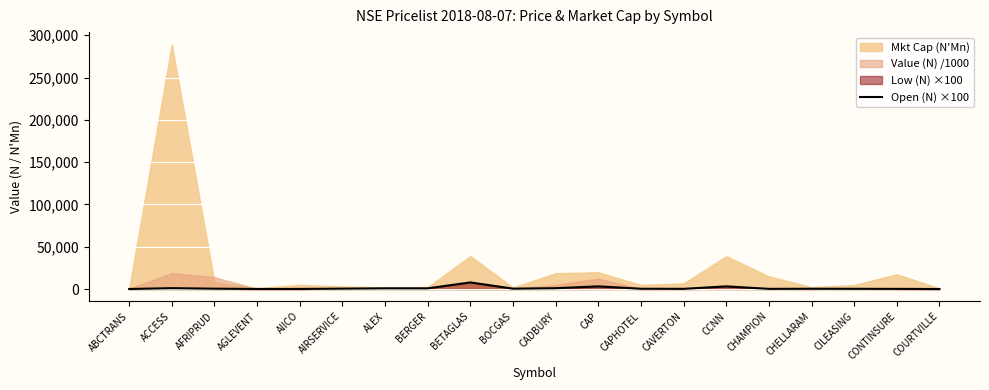

How many points are lower than both their immediate neighbors (excluding endpoints)?

5